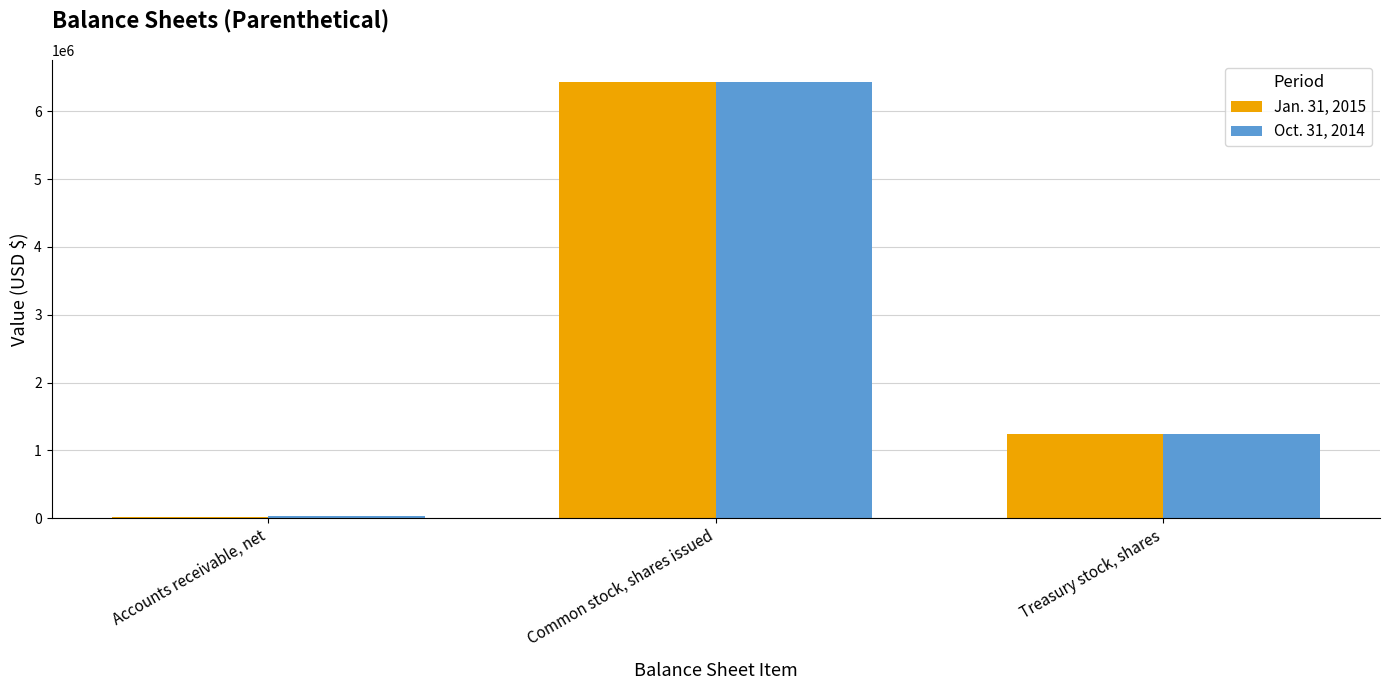

What are all the series names shown in the legend?

Jan. 31, 2015, Oct. 31, 2014